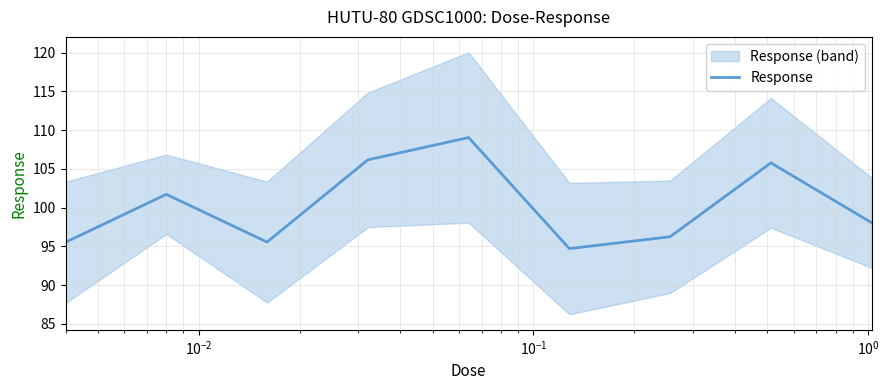

What is the minimum value shown in the chart?

94.7